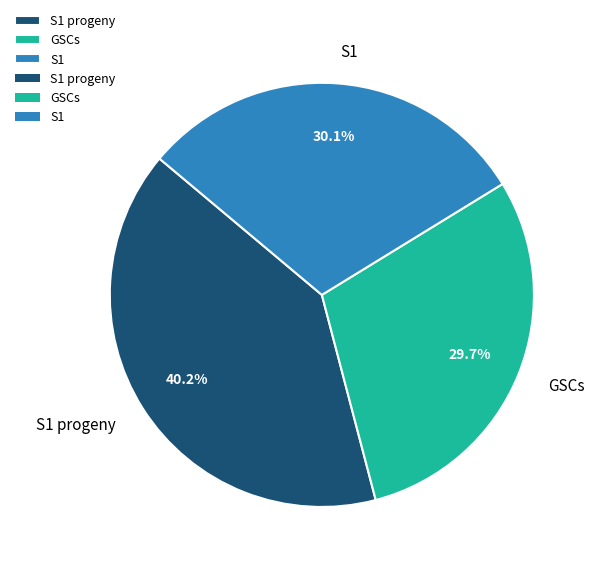

Is there any slice that represents more than half of the pie?

No